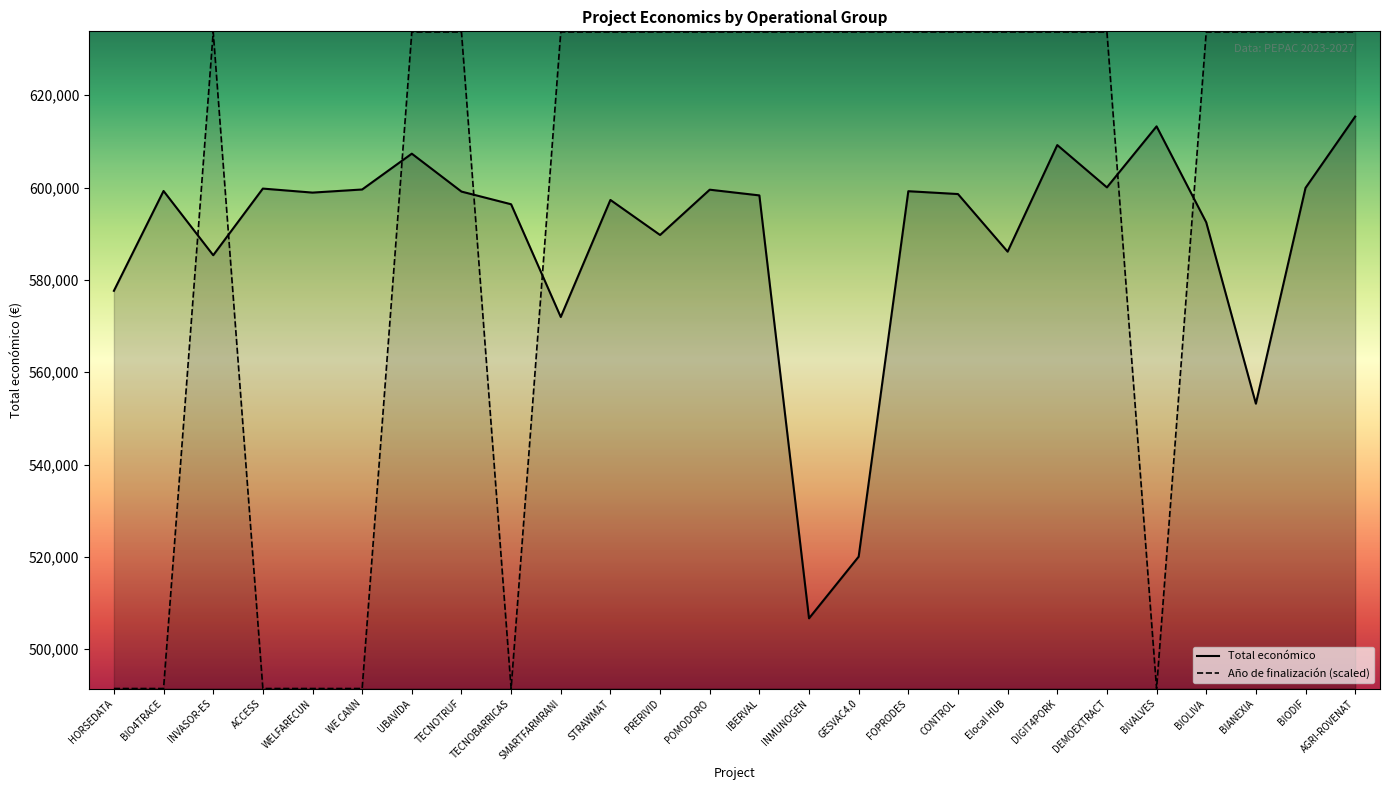

How many interior local valleys does the Total económico series have?

8